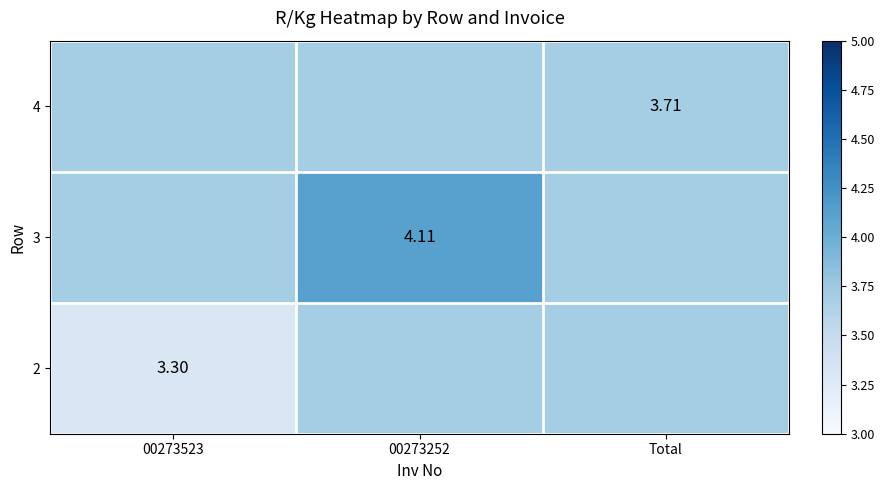

What is the average value of the 4 series?

3.7